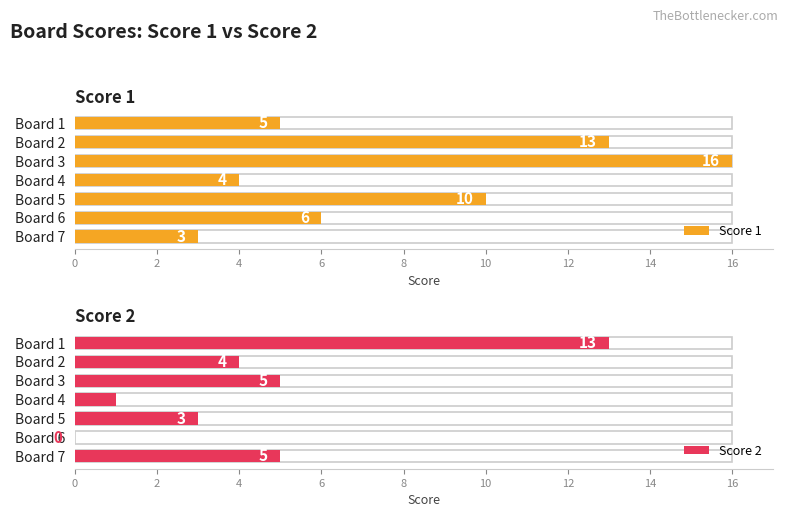

Reading left to right, list all the values displayed in this chart.

Score 1: 5	13	16	4	10	6	3
Score 2: 13	4	5	1	3	0	5